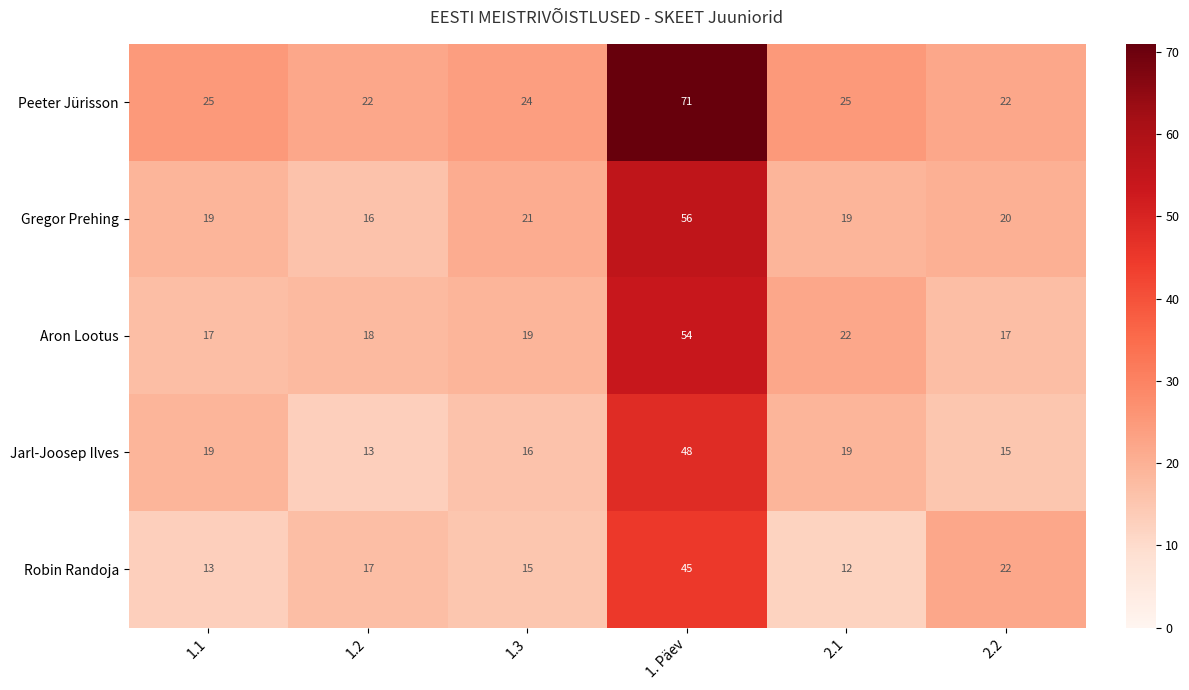

Which label corresponds to the largest value in the chart?

1. Päev